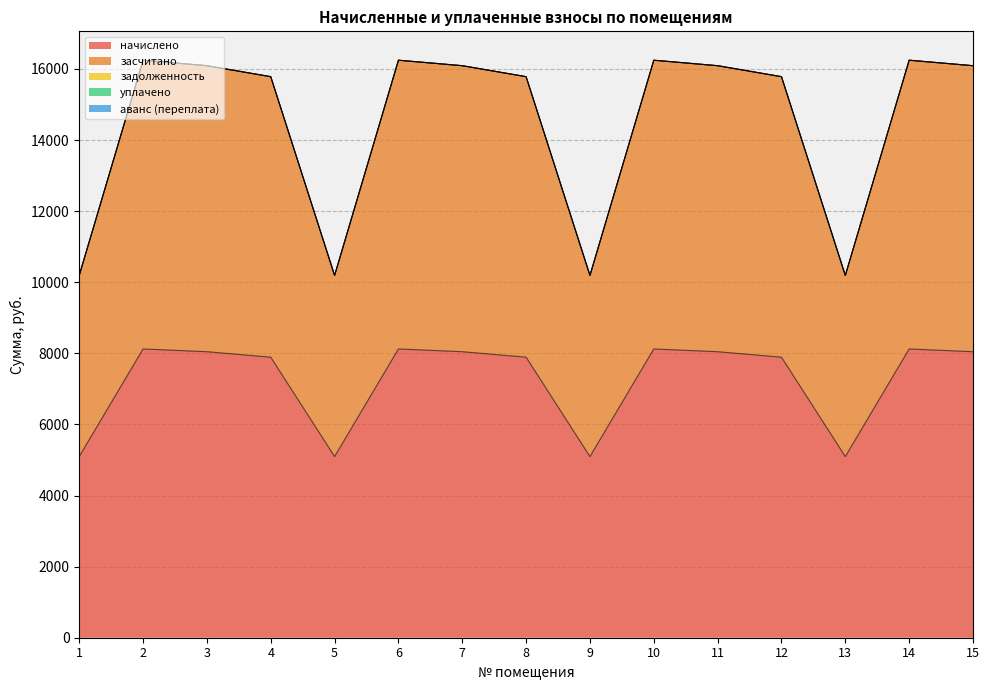

Which series has the largest total across all categories?

начислено